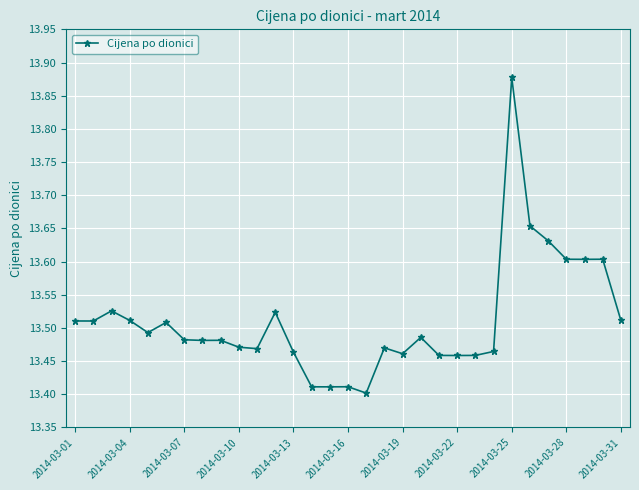

What is the difference between the maximum and minimum values?

0.5